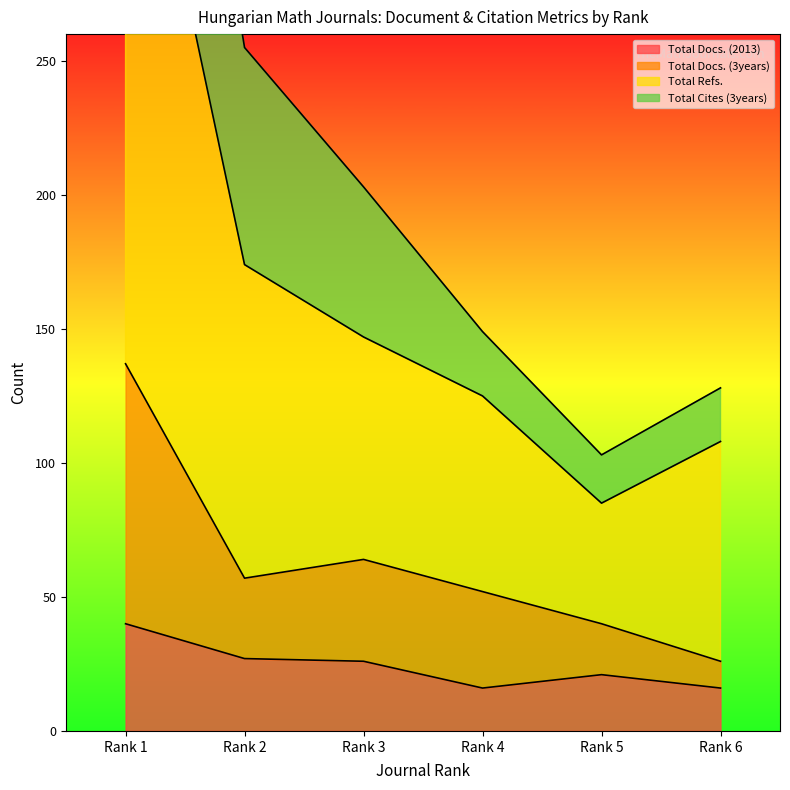

Which category has the highest value in the Total Docs. (3years) series?

Rank 1